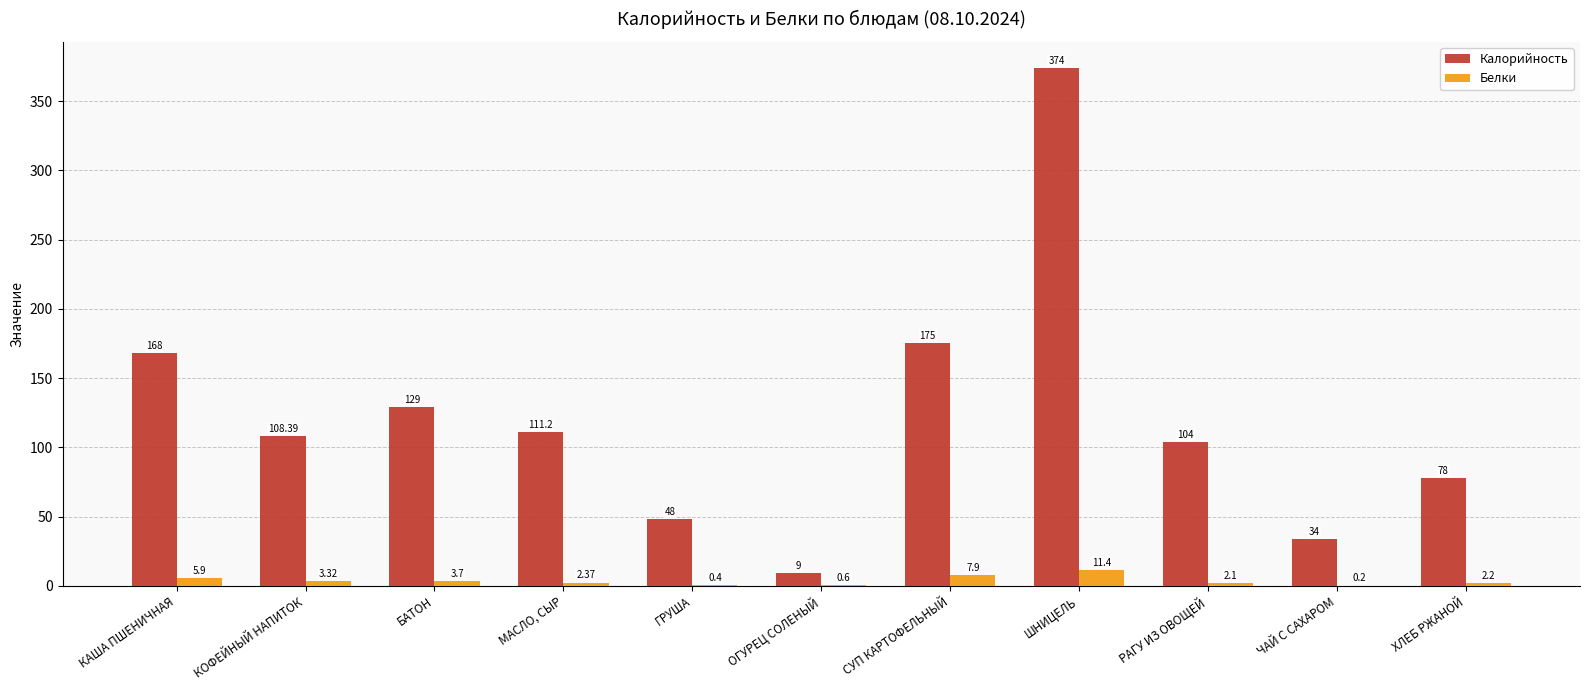

At which label does Калорийность first exceed 108?

КАША ПШЕНИЧНАЯ